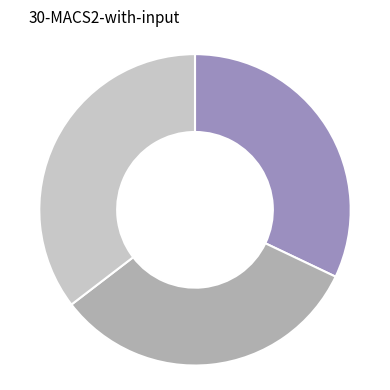

Does any single category account for the majority?

No